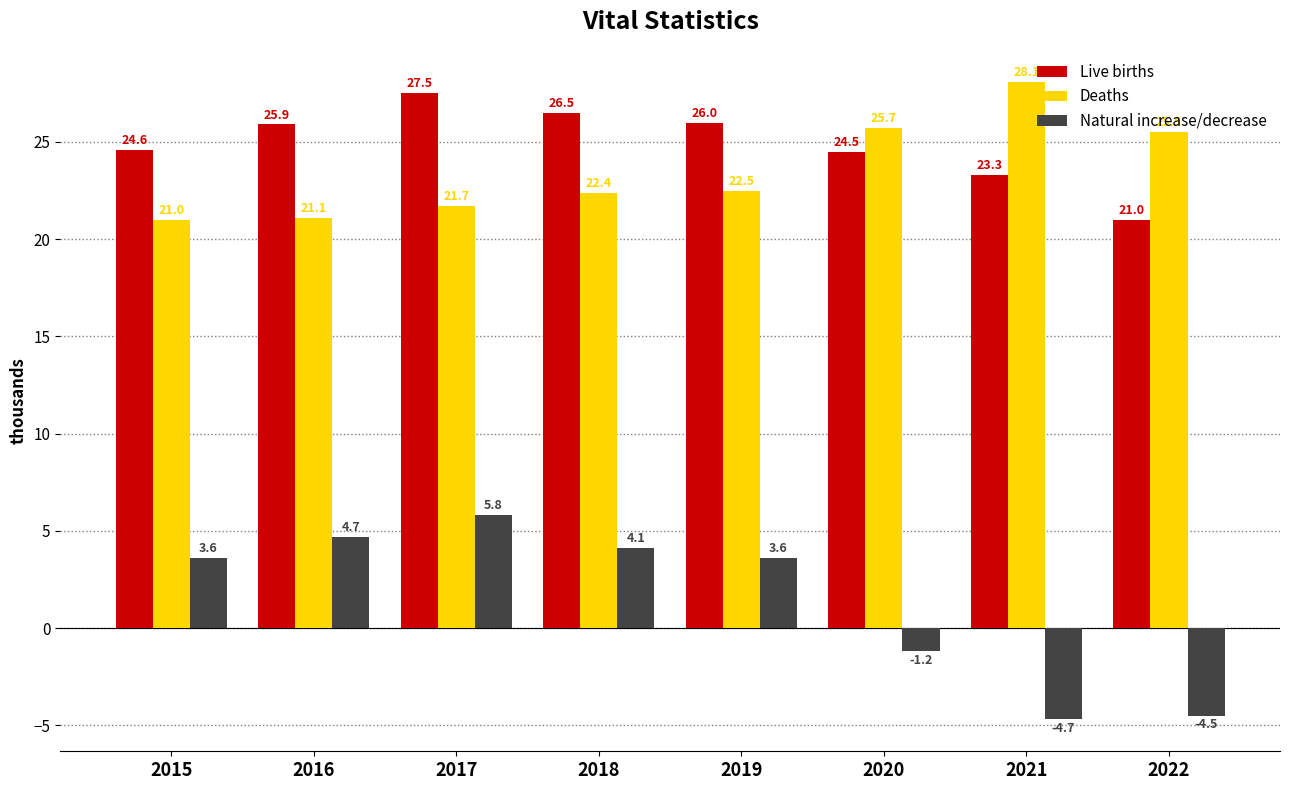

Which series has the largest total across all categories?

Live births